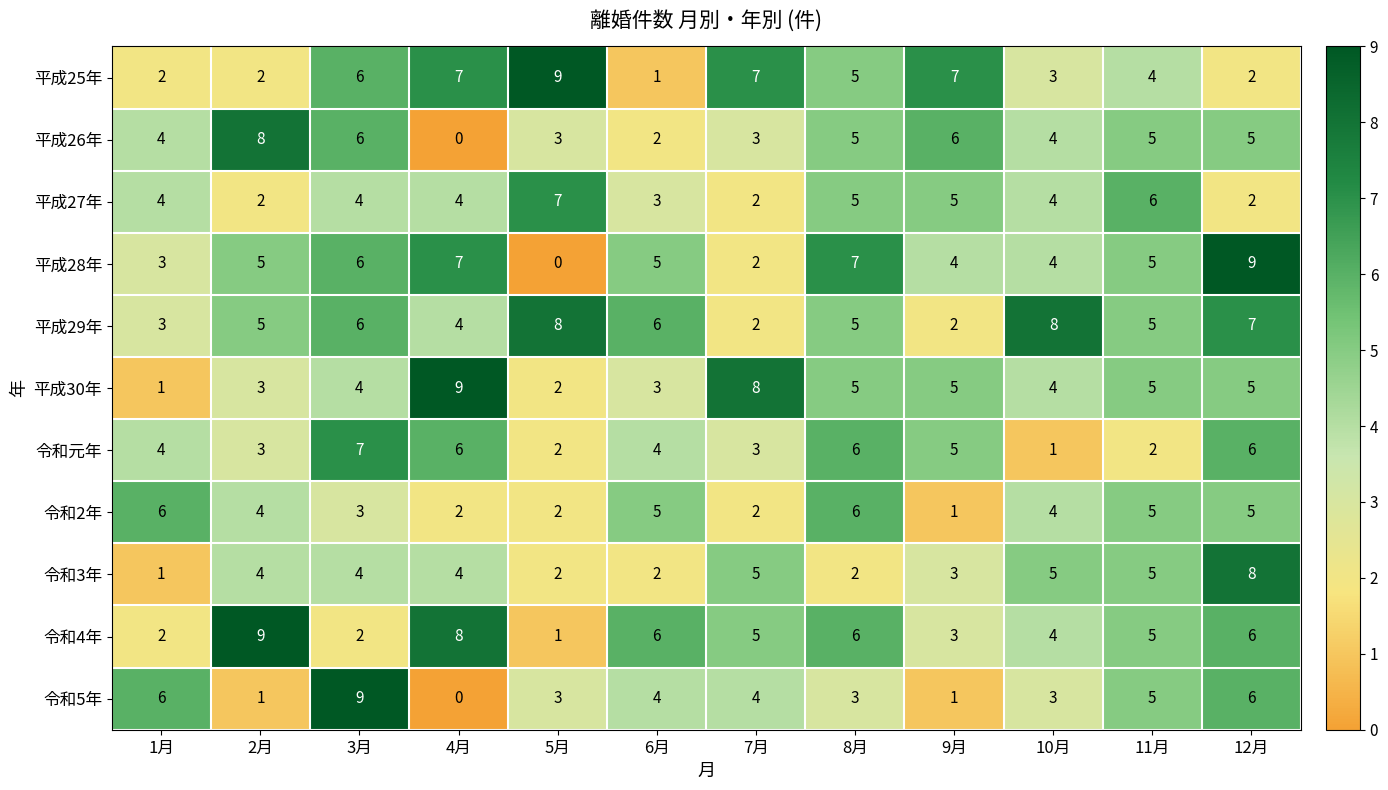

What is the approximate value of 令和元年 at 12月?

6